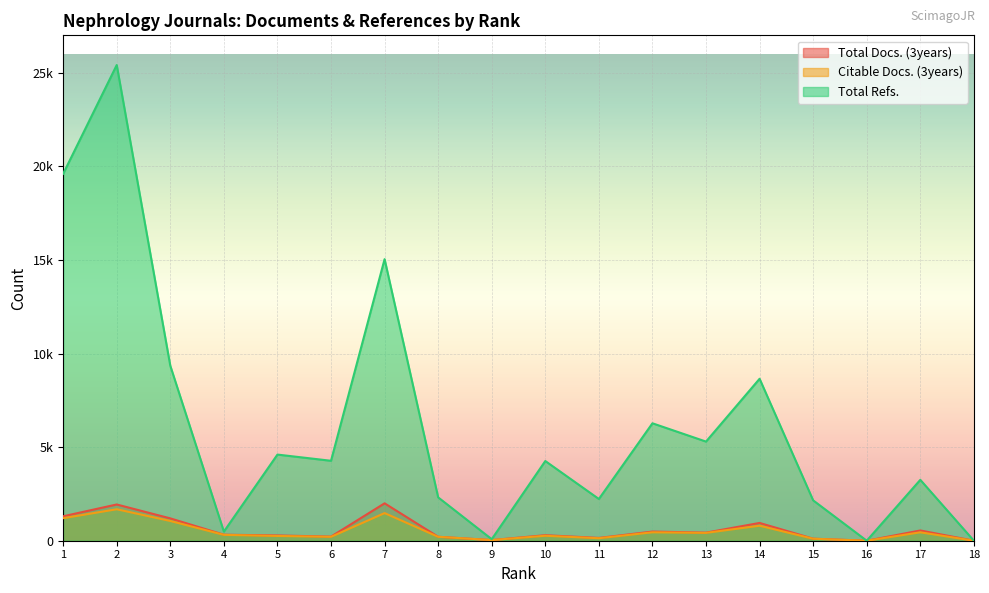

Count the number of categories in the chart.

18